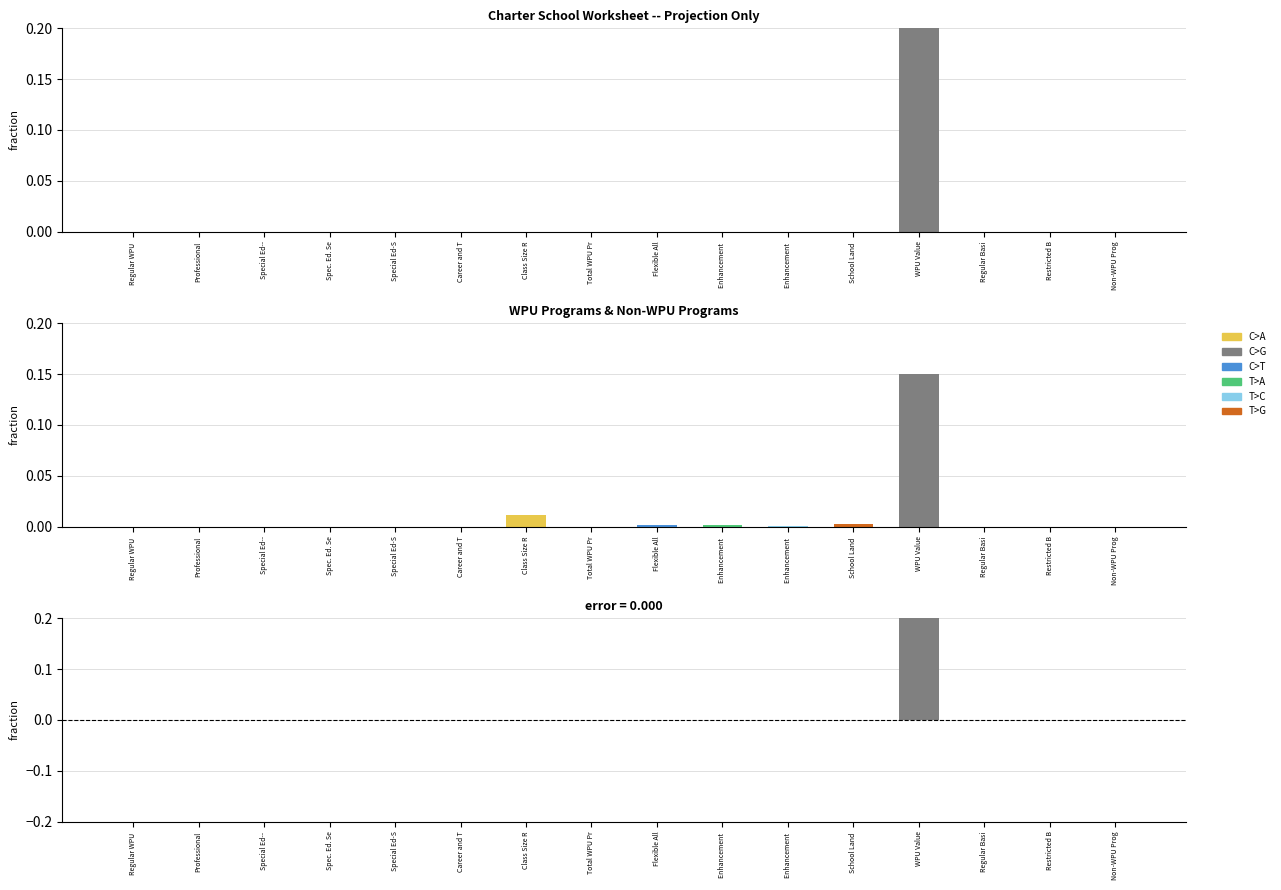

Where does the data first go above 0?

WPU Value